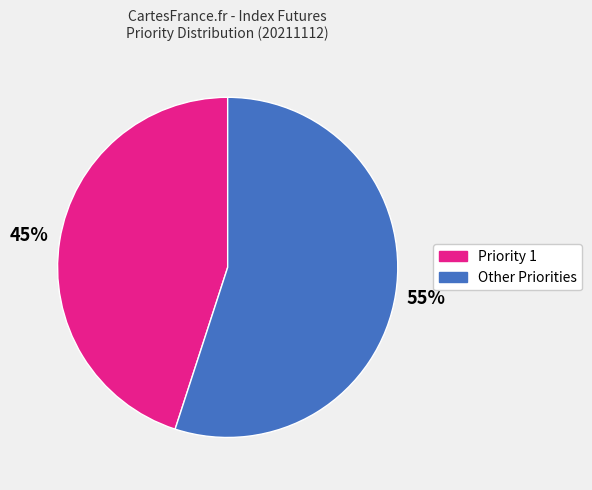

Is there a majority slice in this chart?

Yes